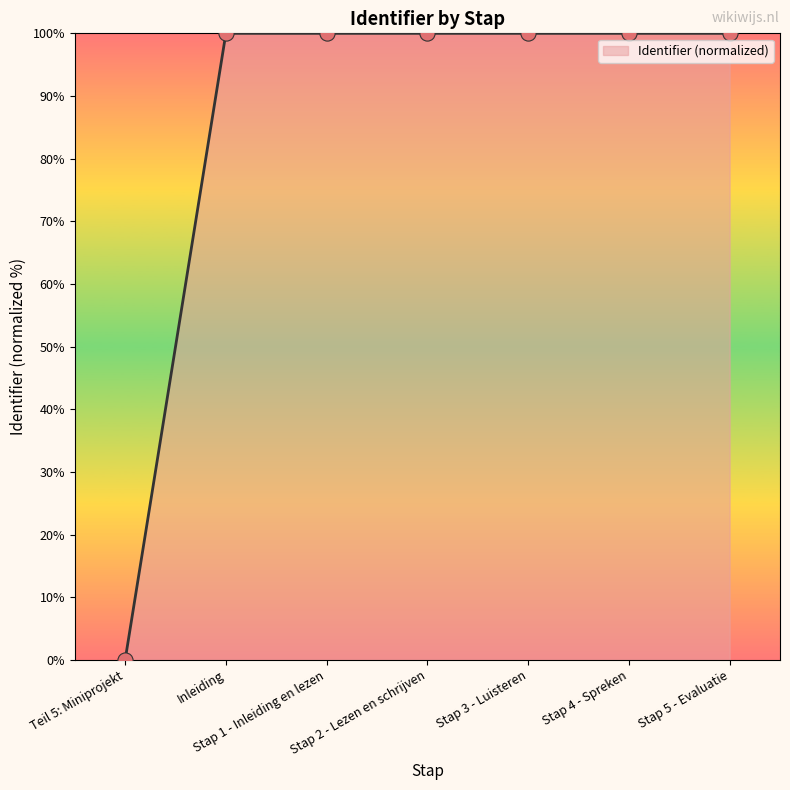

Which has a higher value, Teil 5: Miniprojekt or Inleiding?

Inleiding